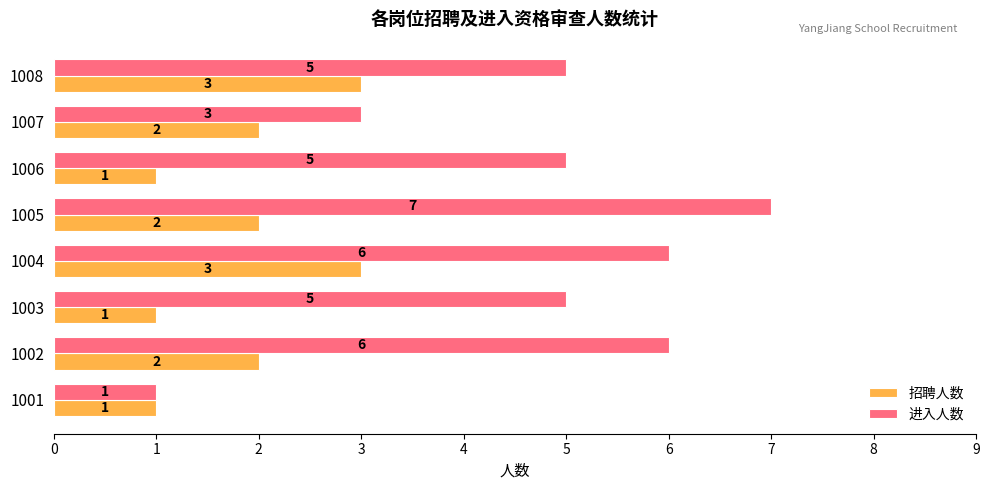

Which series has the largest total across all categories?

进入人数